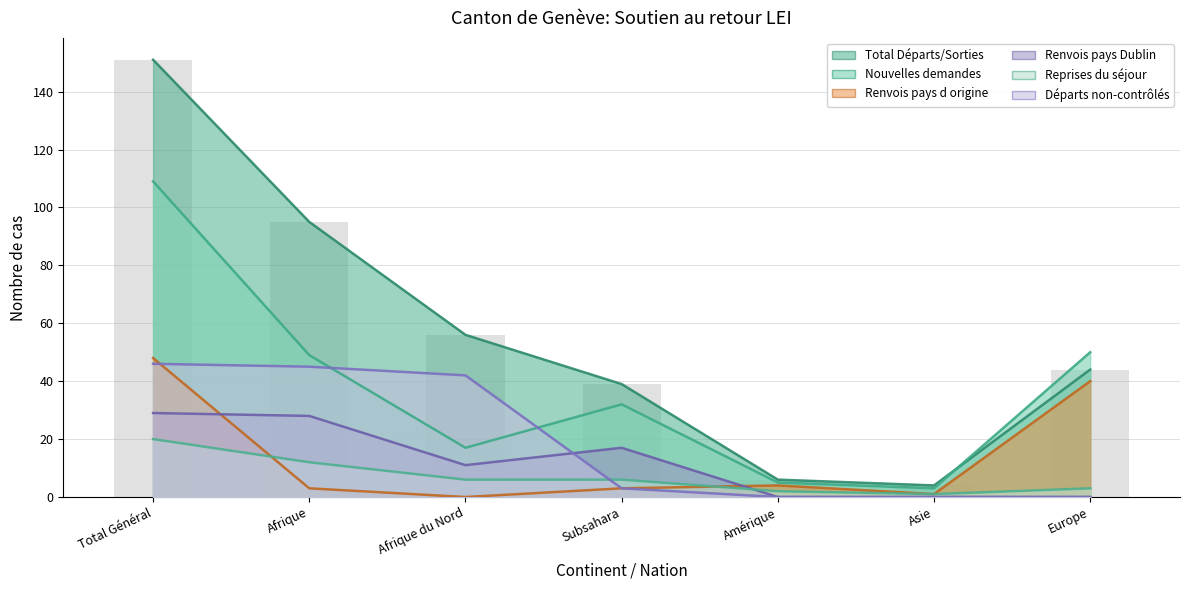

What is the sum of all Renvois pays d origine values?

99